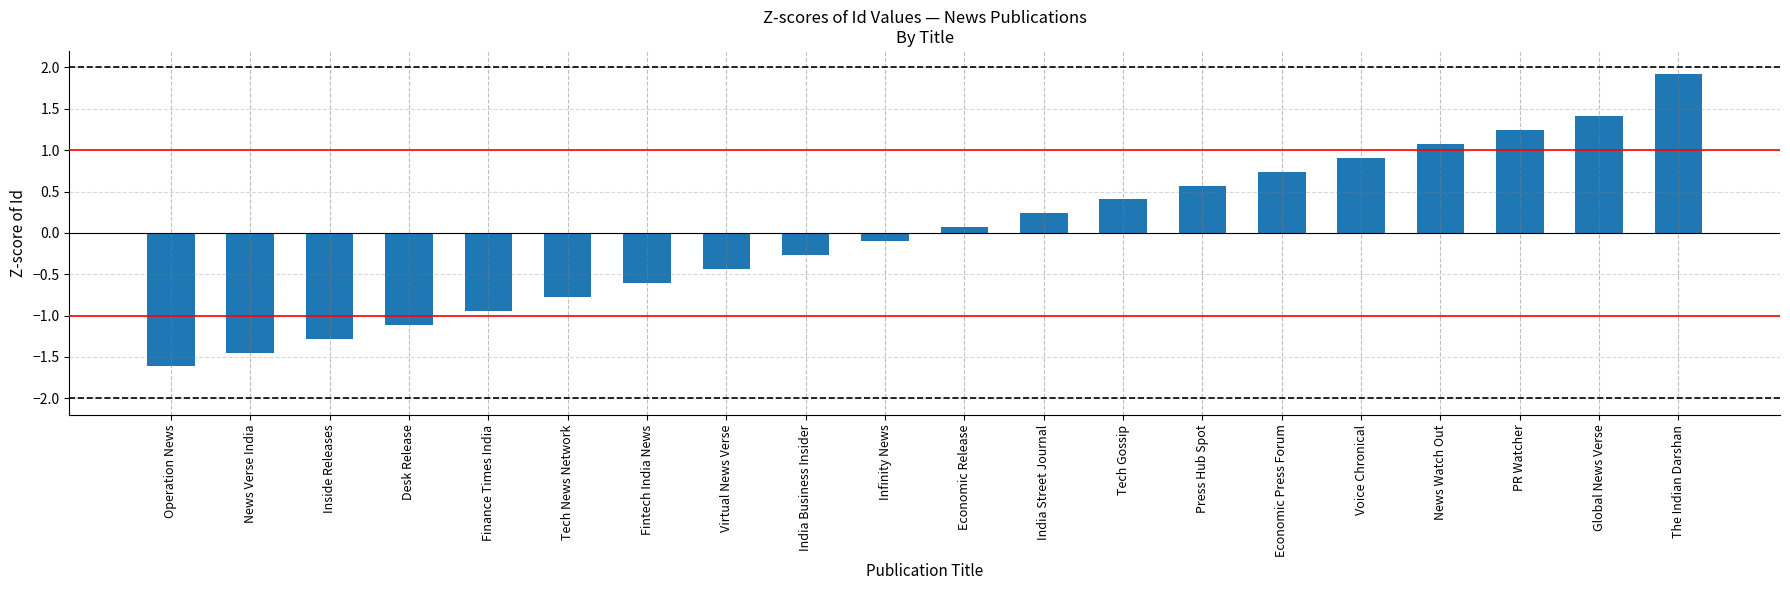

What is the label of the 7th bar from the right?

Press Hub Spot